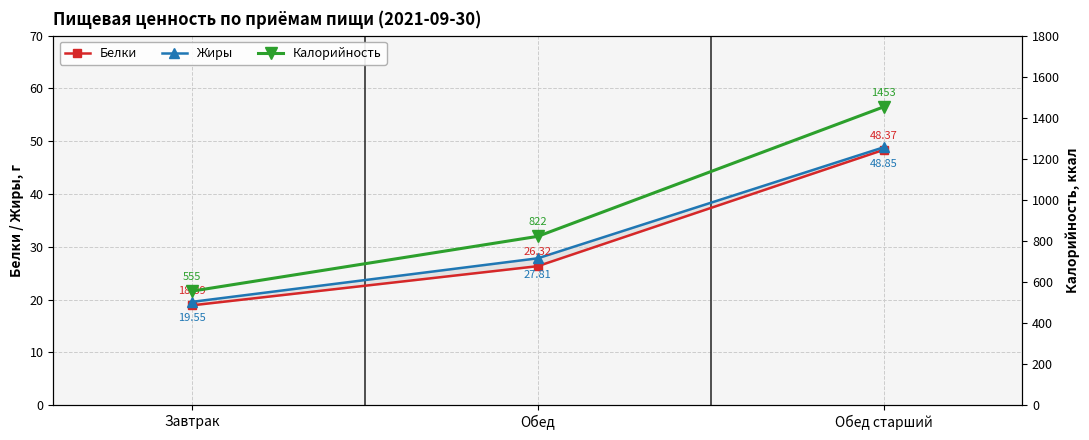

The value of Жиры at Обед старший is 83.8. True or false?

False